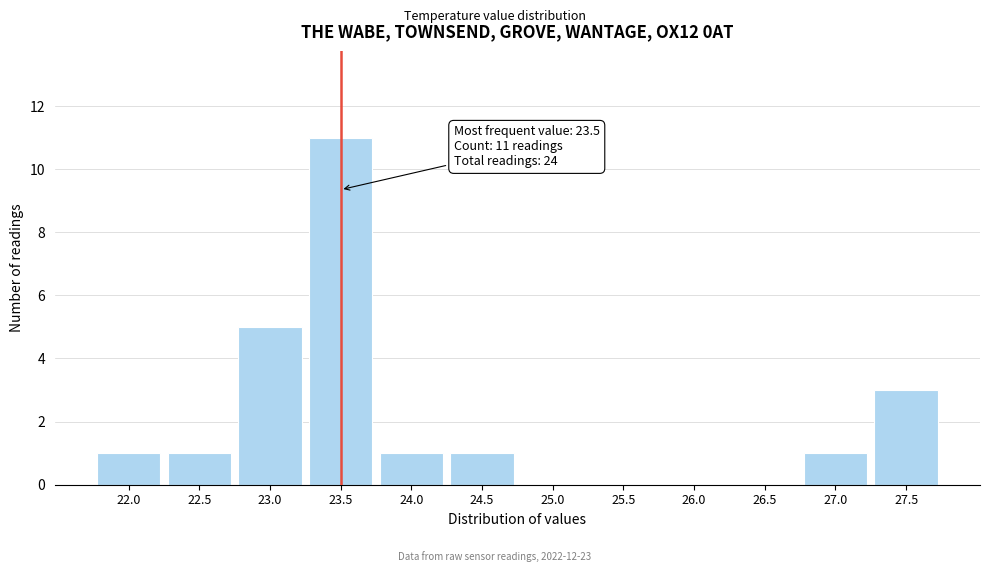

Over which range of the x-axis is the bar tallest?

23.25 to 23.75